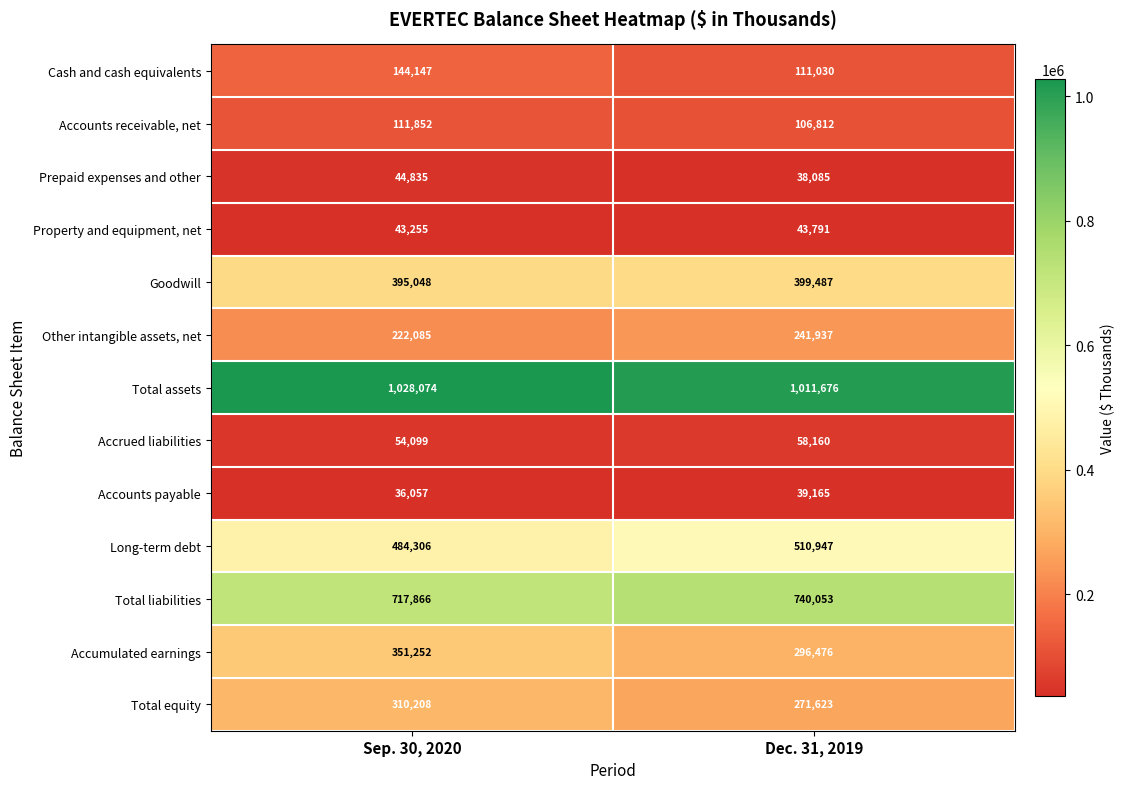

Count the number of categories in the chart.

2